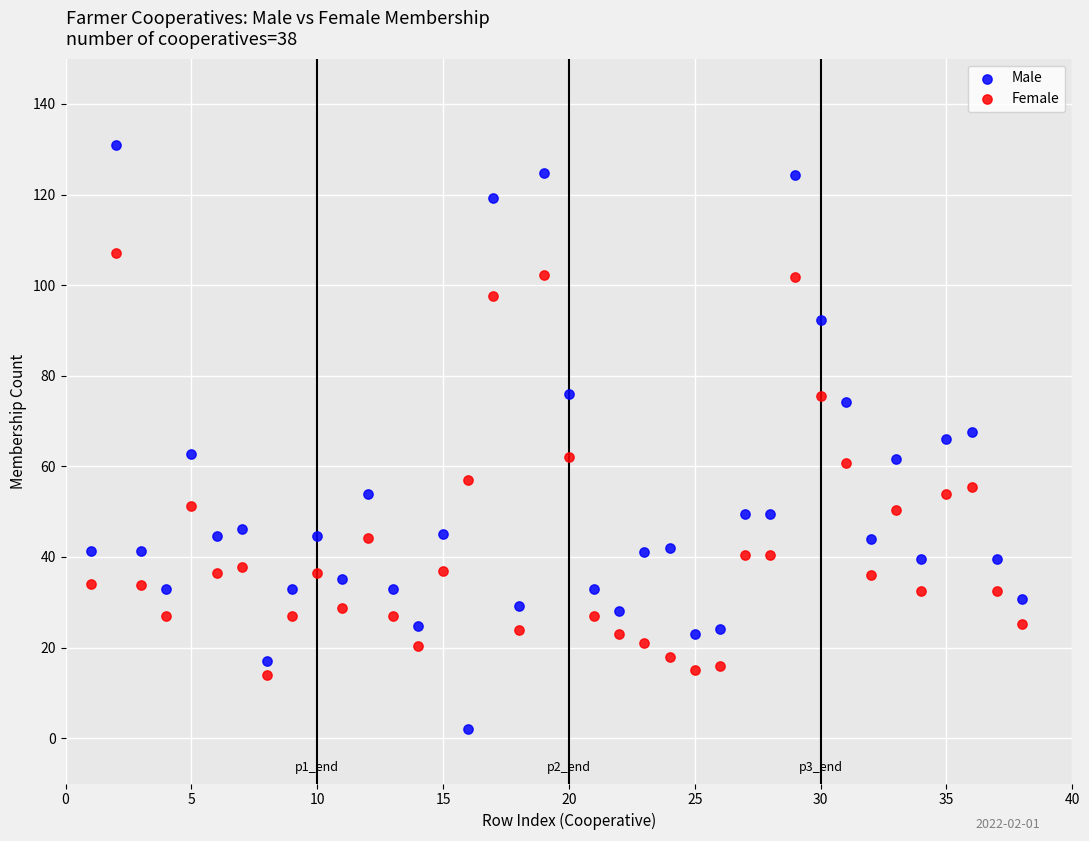

What are all the series names shown in the legend?

Male, Female